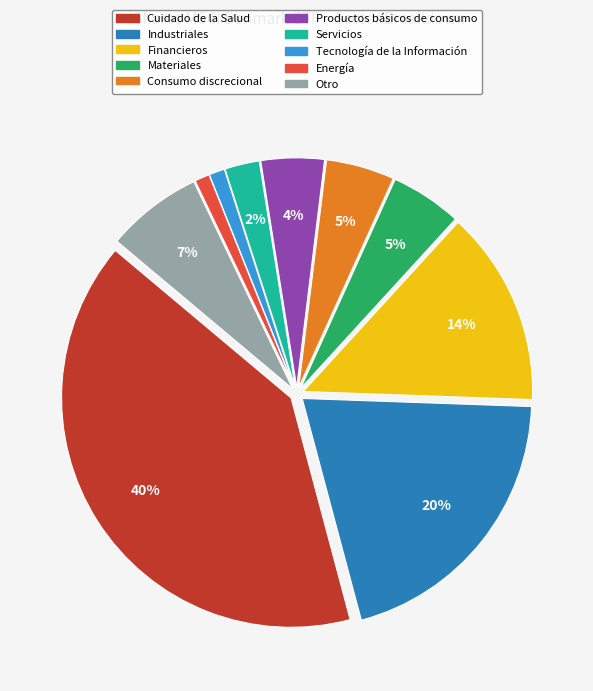

To the nearest percent, what portion does Cuidado de la Salud represent?

40%